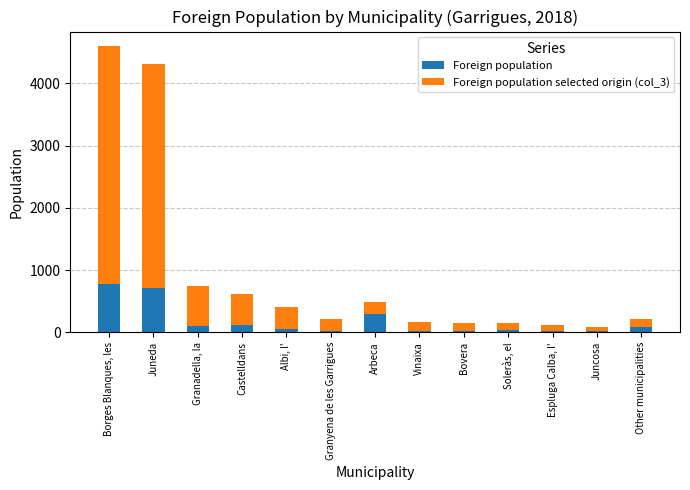

What is the total value across all series at Castelldans?

614